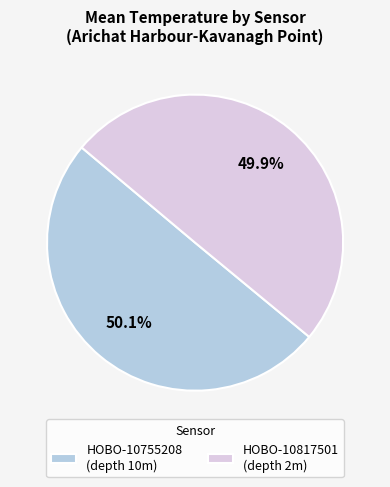

Count the number of slices in the pie.

2